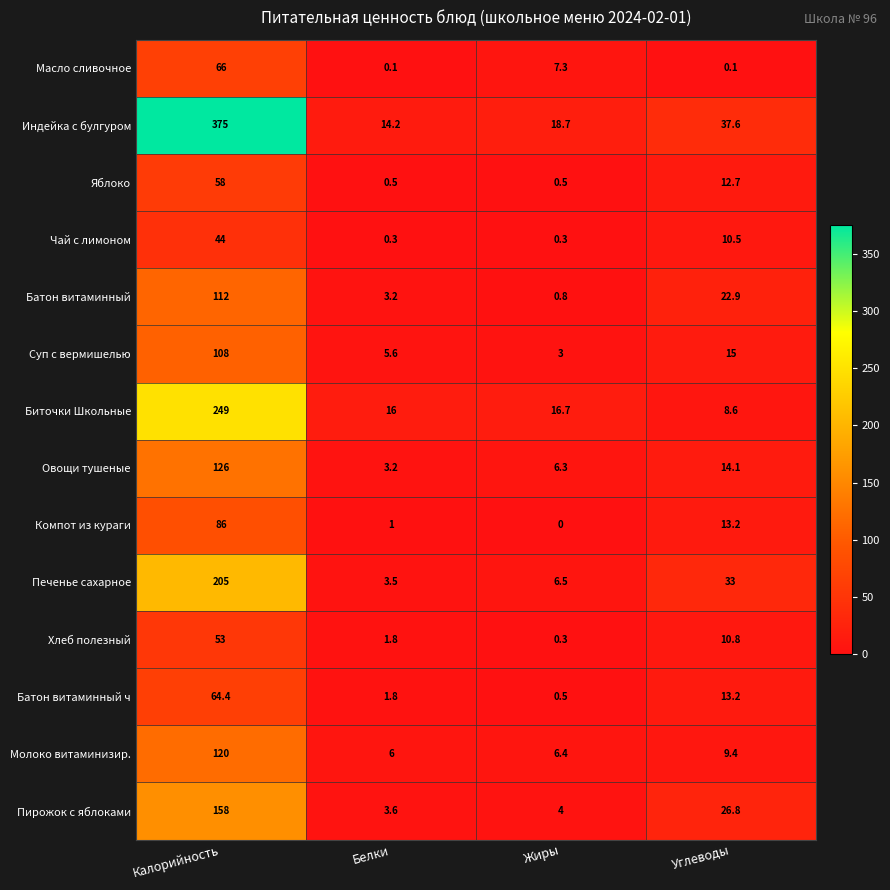

How many data points does each series have?

4